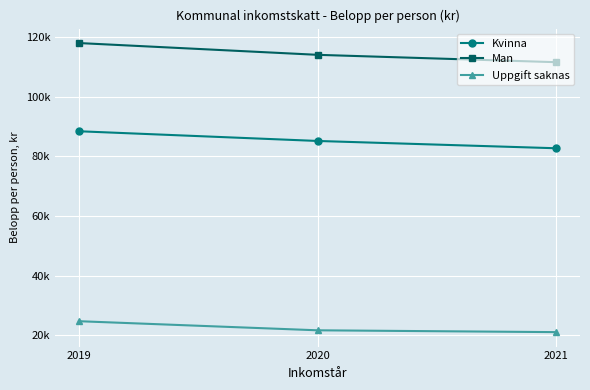

At which label is Man closest to 114857?

2020